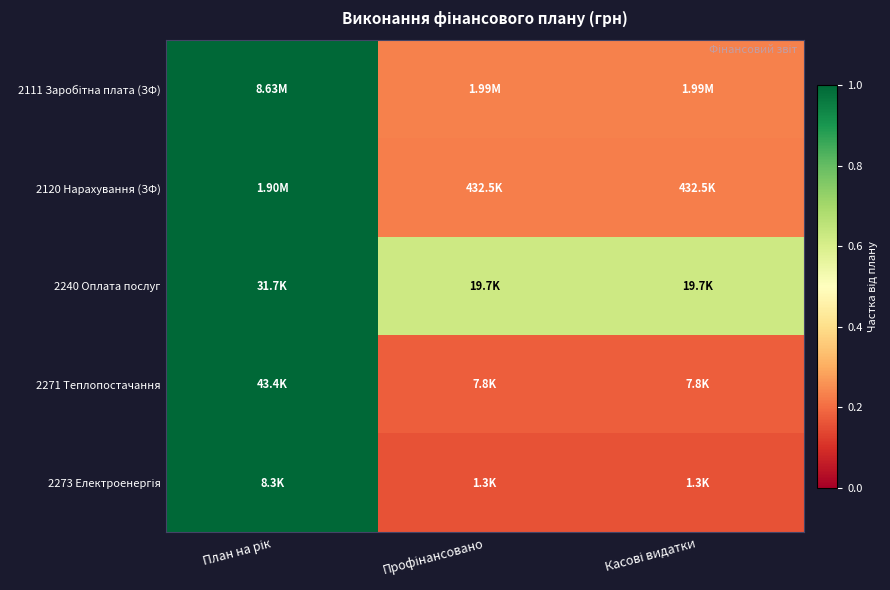

At which category is the sum across all series the highest?

План на рік